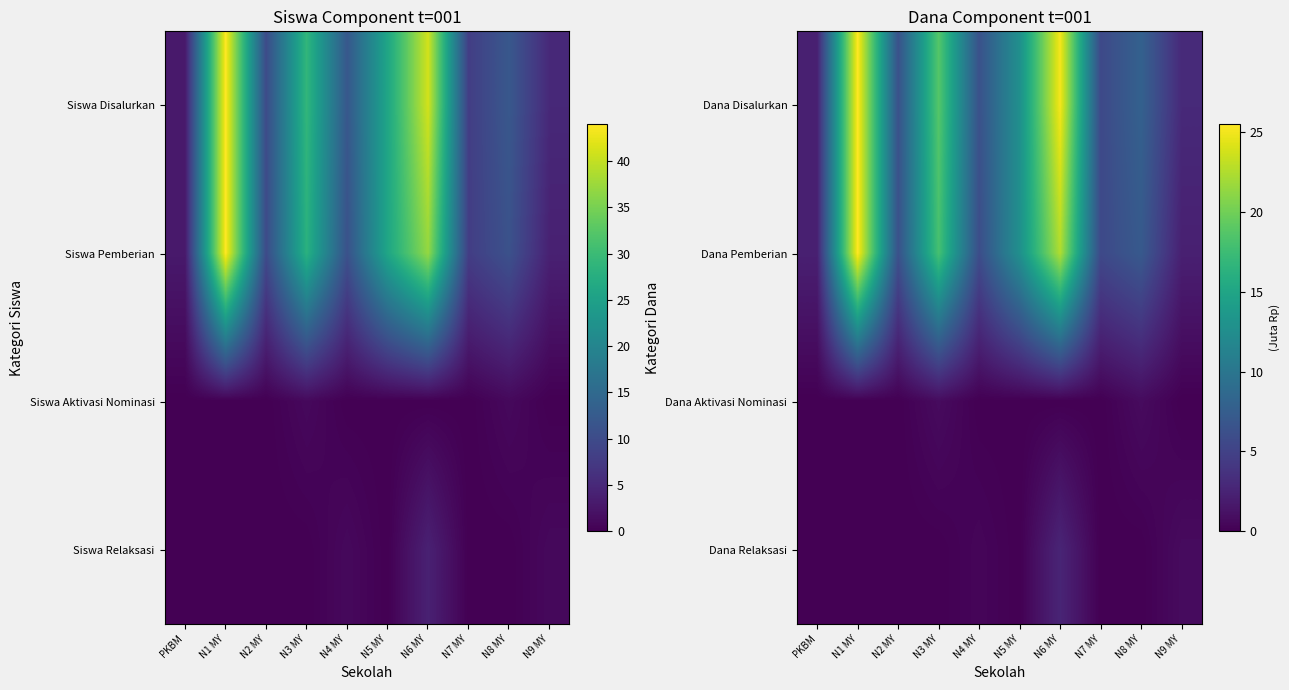

What is the total value across all series at N5 MY?

25.5